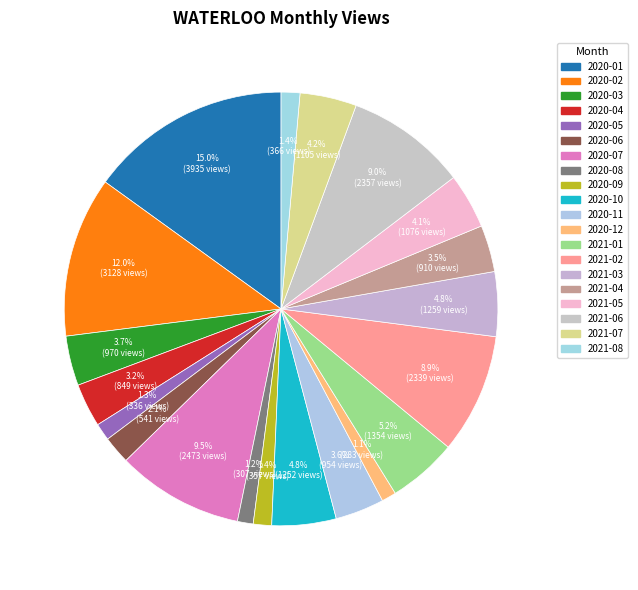

Between 2021-04 and 2021-08, which is larger?

2021-04